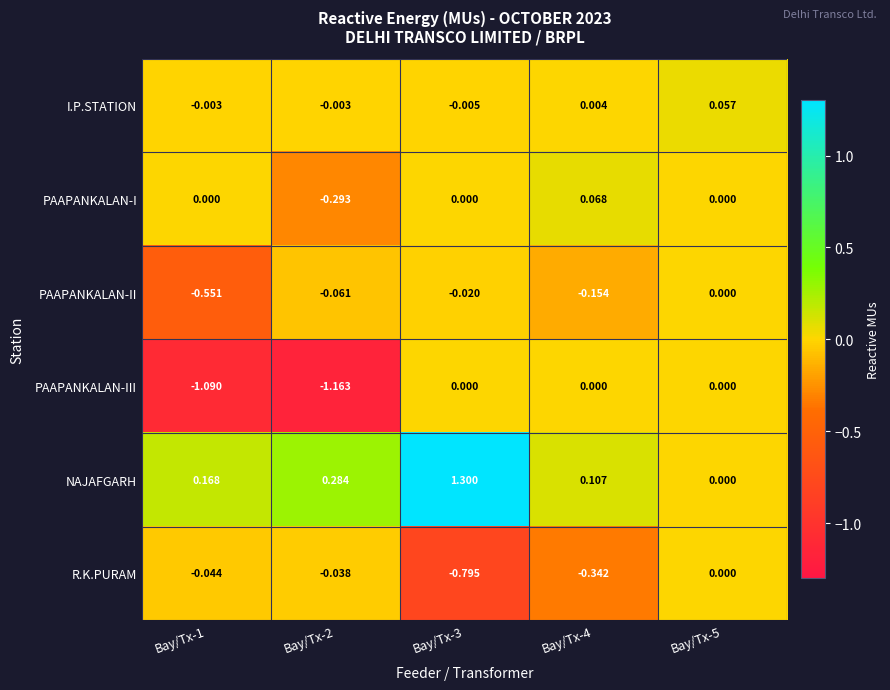

At Bay/Tx-4, list the series in order from largest to smallest.

NAJAFGARH, PAAPANKALAN-I, I.P.STATION, PAAPANKALAN-III, PAAPANKALAN-II, R.K.PURAM